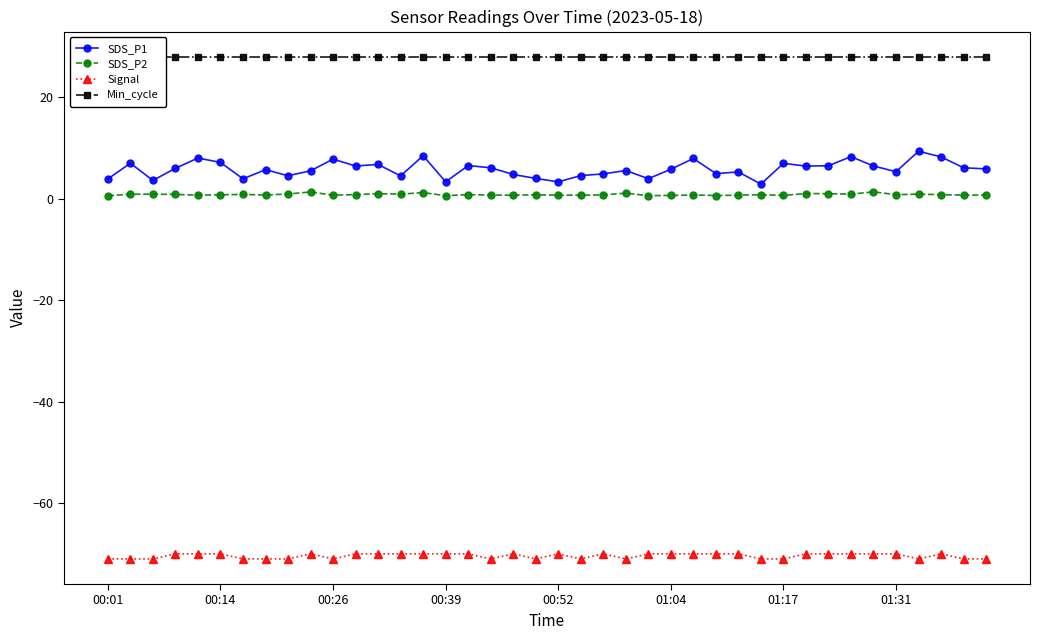

True or false: Signal and SDS_P2 cross at least once.

False